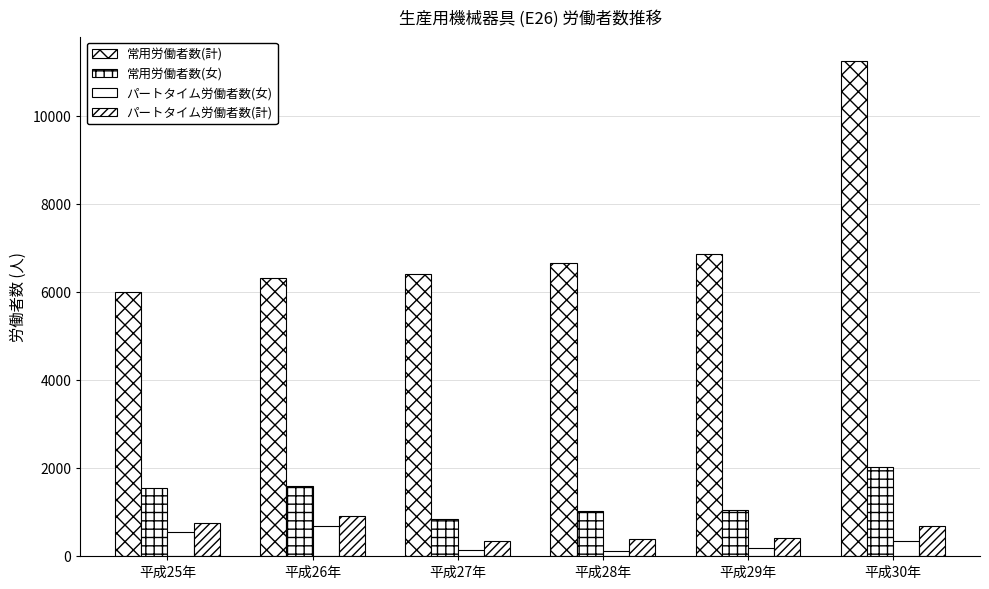

What is the maximum value shown in the chart?

11232